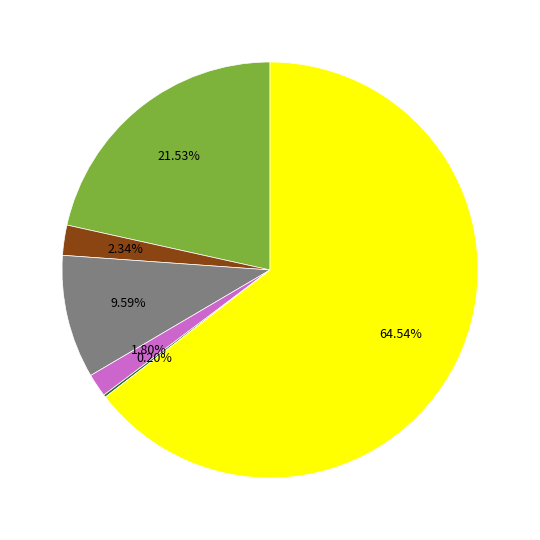

Is there a majority slice in this chart?

Yes